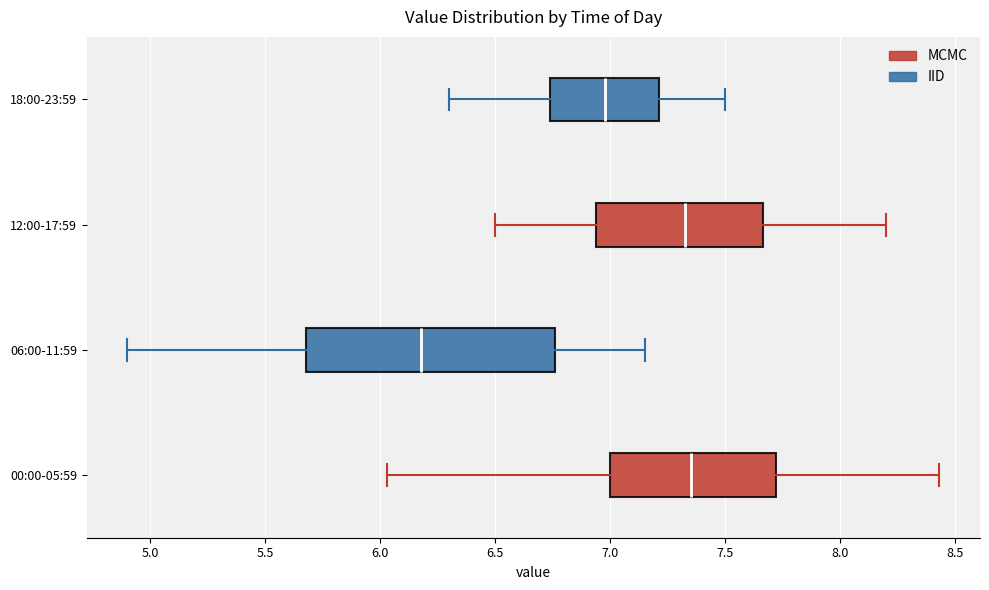

Which box's median line is the furthest to the left?

06:00-11:59